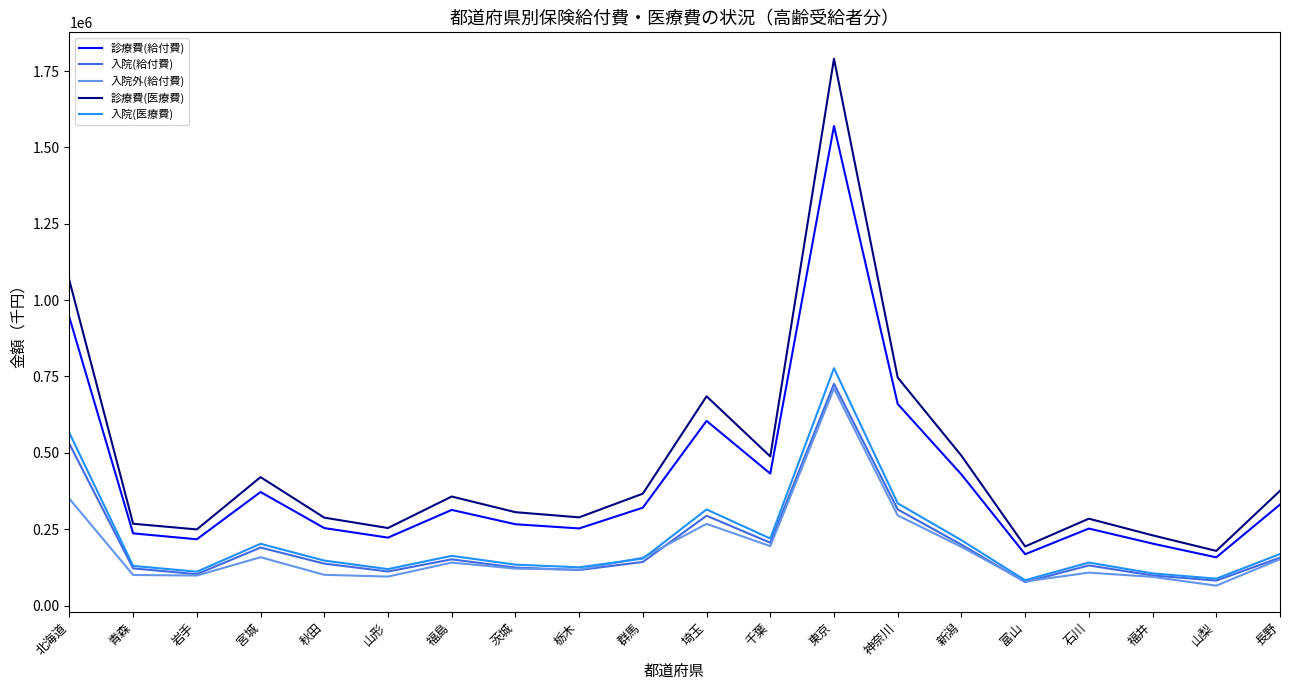

Where is 診療費(給付費) nearest to the value 863983?

北海道